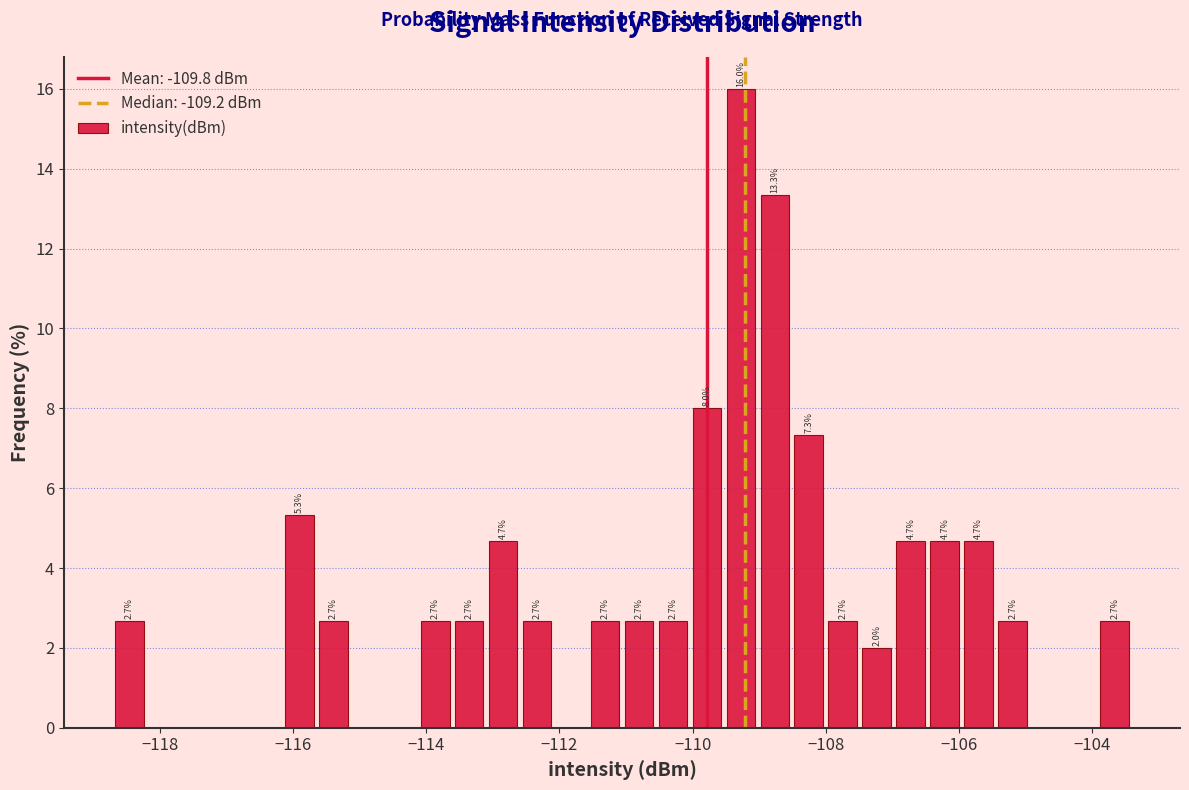

Around what value on the x-axis is the tallest bar? Give the approximate position of its centre, as read against the axis.

-109.2